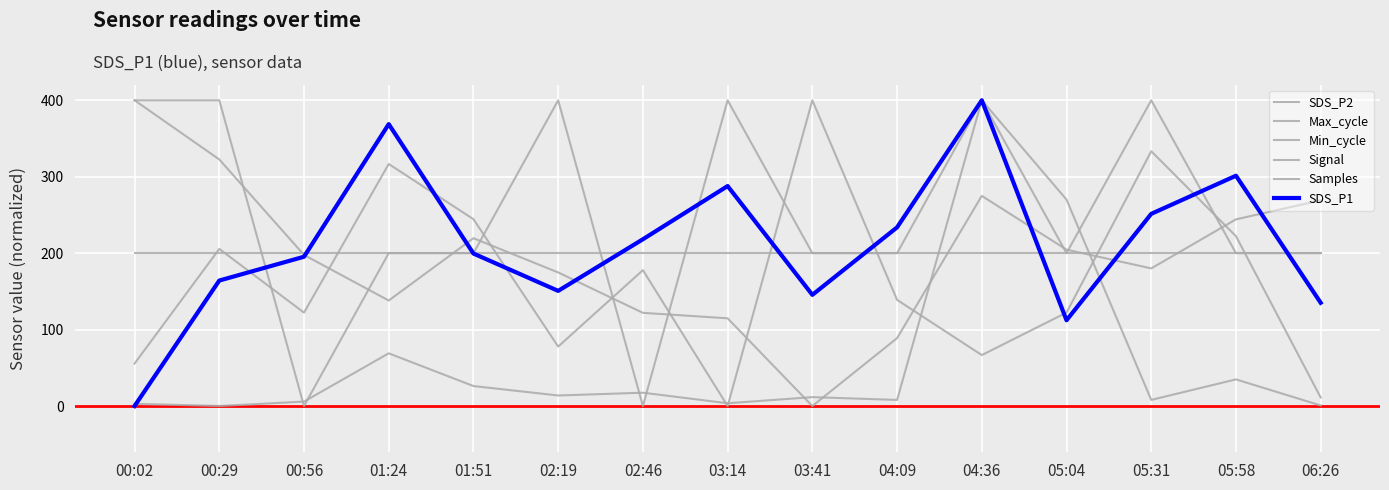

Which series ends up on top after the final intersection of SDS_P1 and SDS_P2?

SDS_P1